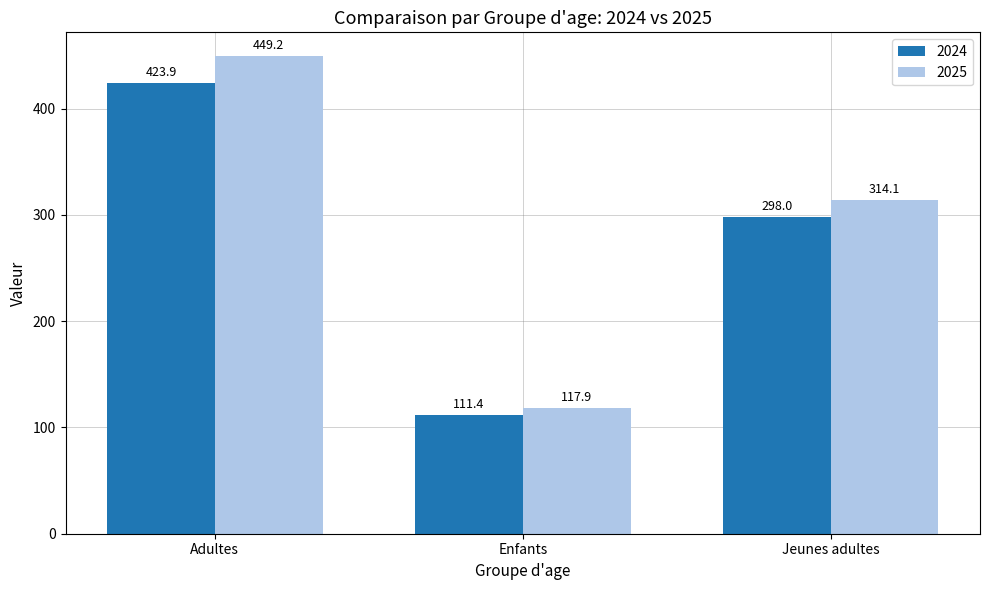

List the labels in order of 2024 value, largest first.

Adultes, Jeunes adultes, Enfants